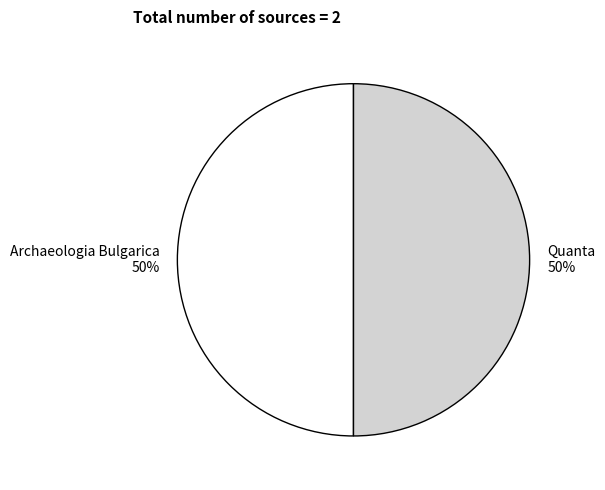

To the nearest percent, what portion does Archaeologia Bulgarica represent?

50%